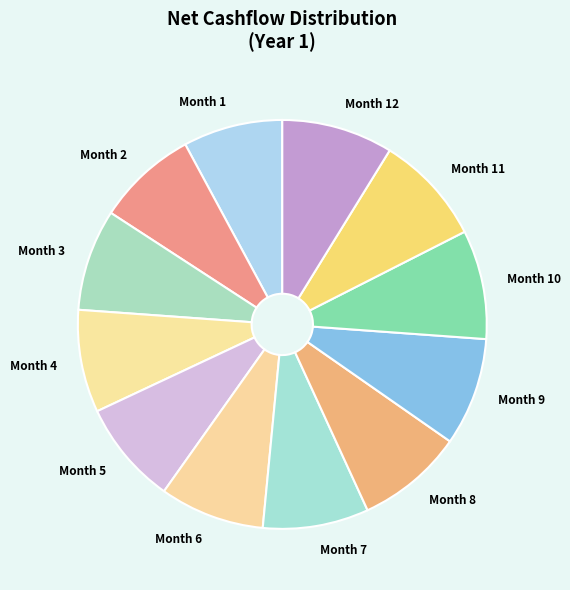

Combined, do Month 4 and Month 6 account for over 50%?

No